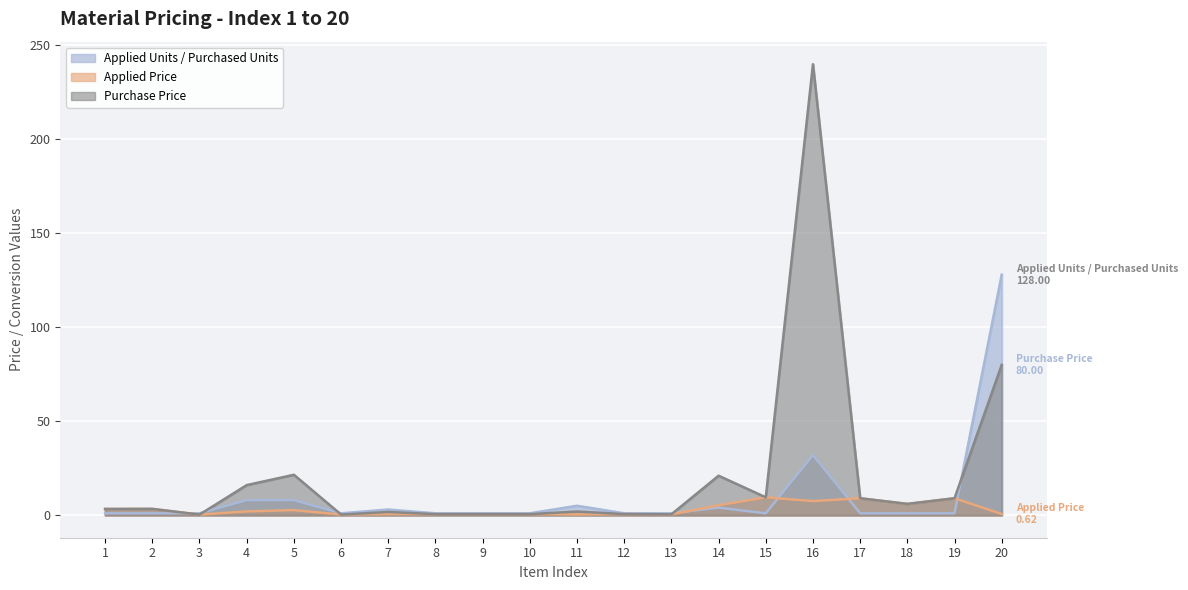

What is the average value of the Purchase Price series?

21.3